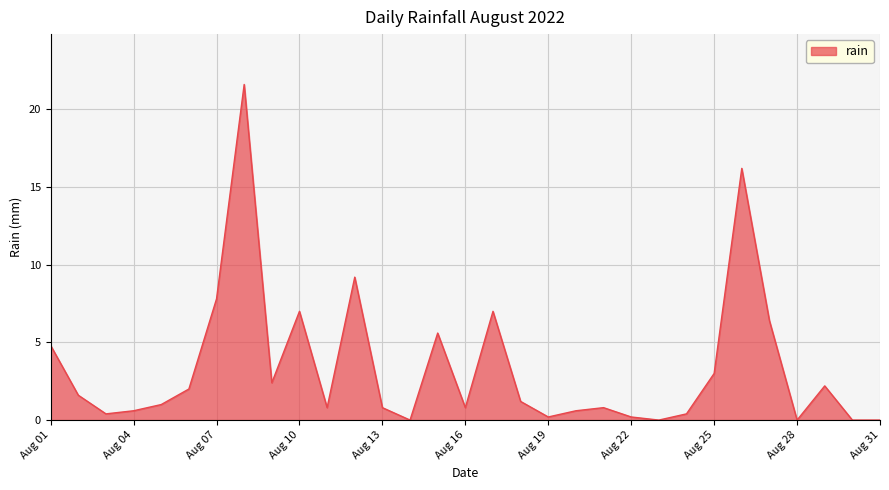

True or false: the data has more than 1 interior local peaks.

True